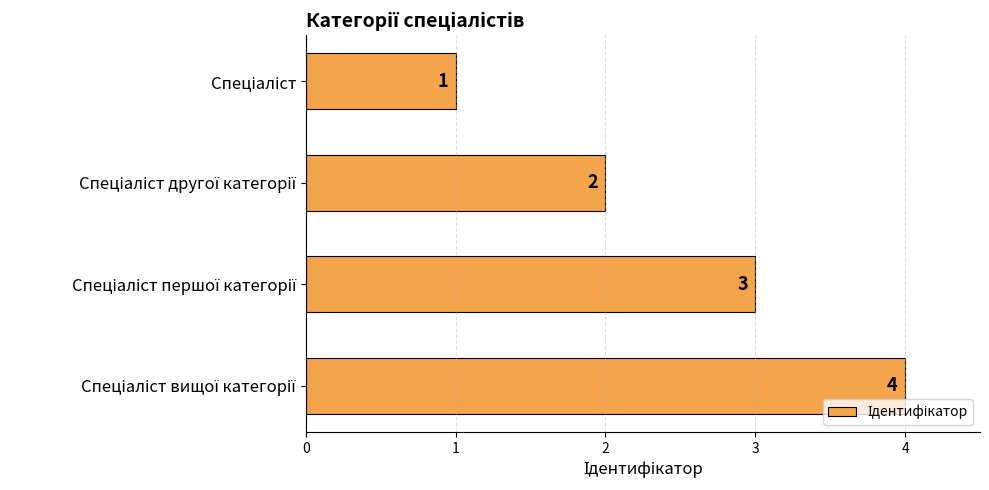

What is the difference between the maximum and minimum values?

3